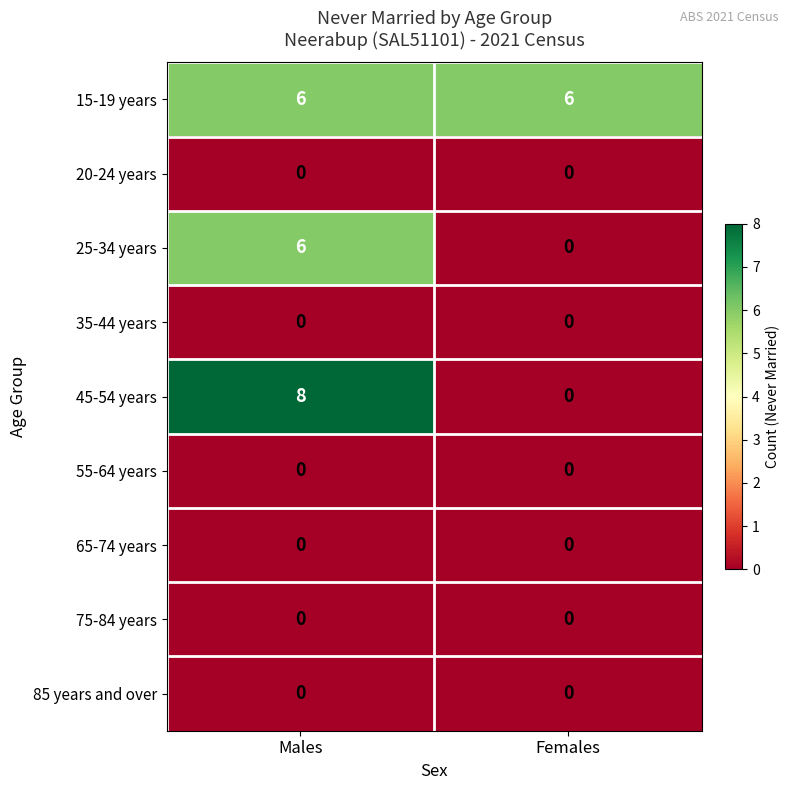

Which series has the largest total across all categories?

15-19 years